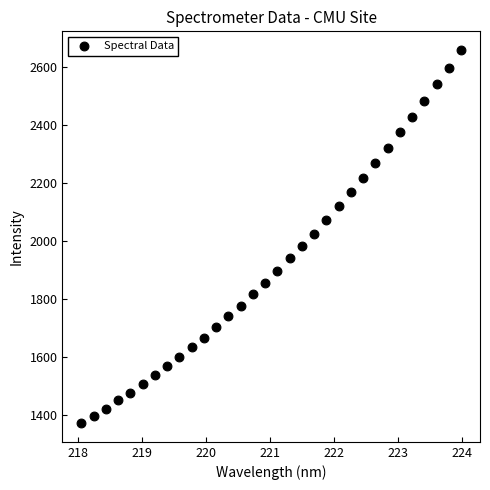

What is the range of Y values (max minus min)?

1283.8